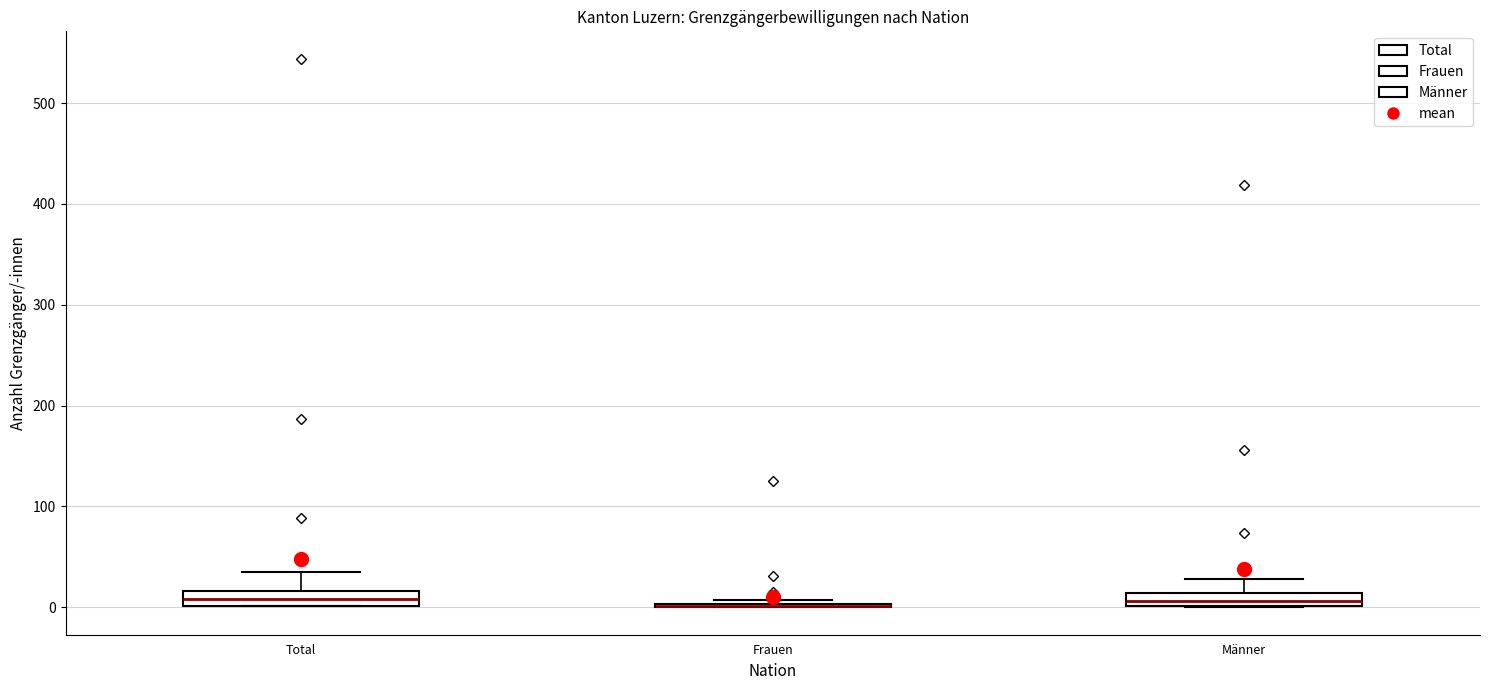

Where is the upper edge of the box for Total on the y-axis? The values are not printed on the chart, so give them approximately, as read against the axis.

20